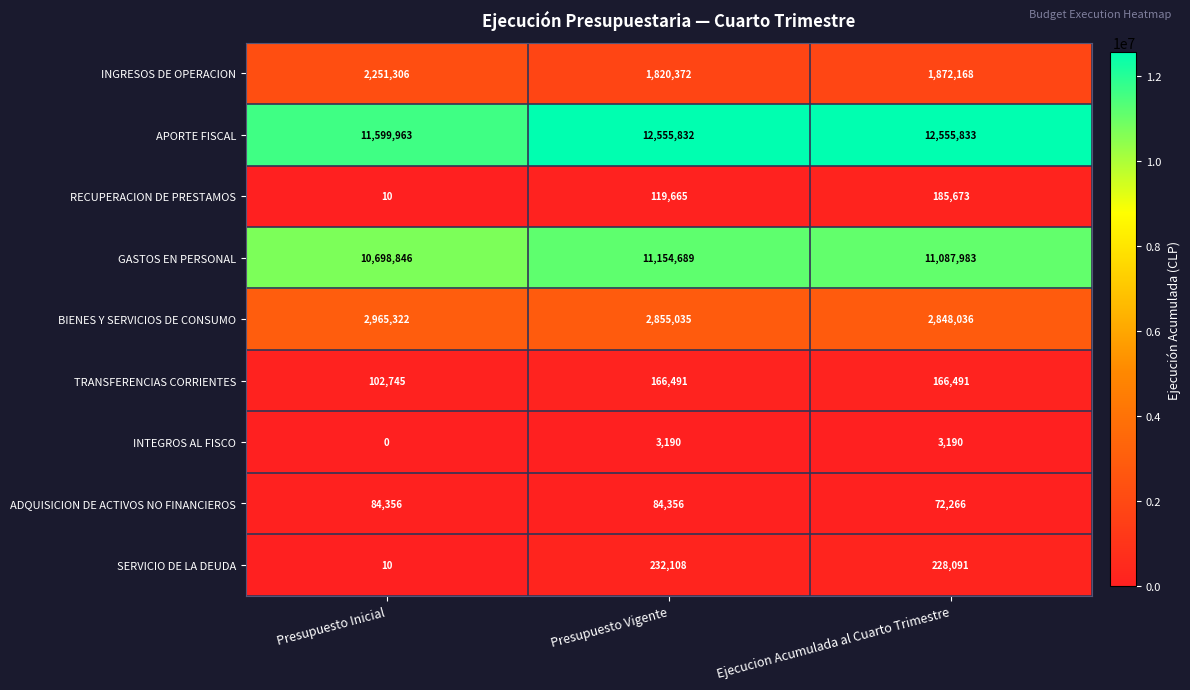

What is the sum of the TRANSFERENCIAS CORRIENTES values at Presupuesto Inicial and Ejecucion Acumulada al Cuarto Trimestre?

269236